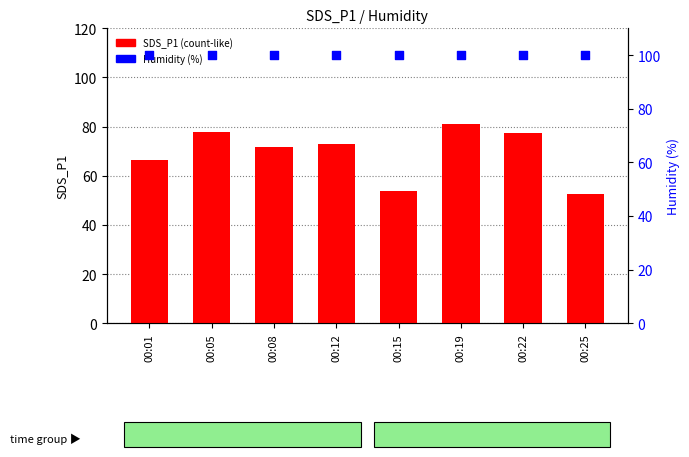

Which series has the largest total across all categories?

Humidity